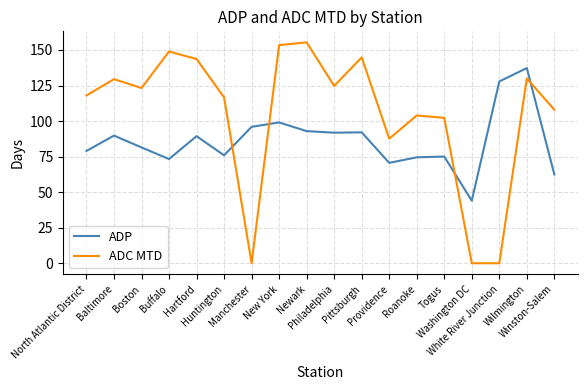

What is the average value of the ADP series?

86.2